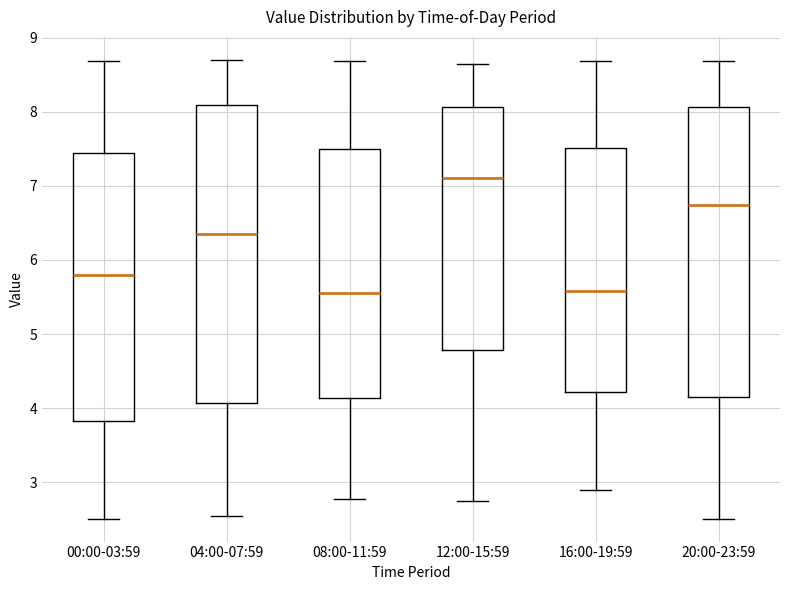

Where does the lower whisker of the box for 04:00-07:59 end on the y-axis? The values are not printed on the chart, so give them approximately, as read against the axis.

2.6